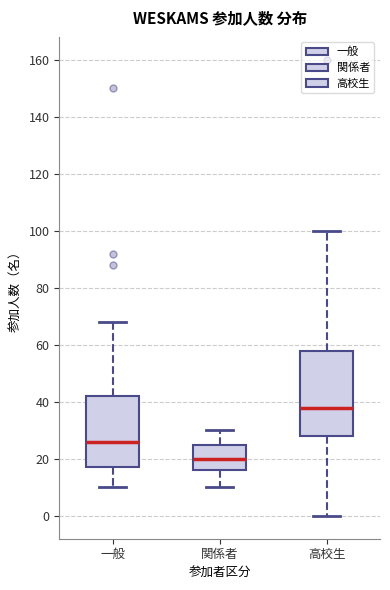

Which box's median line is the lowest?

関係者